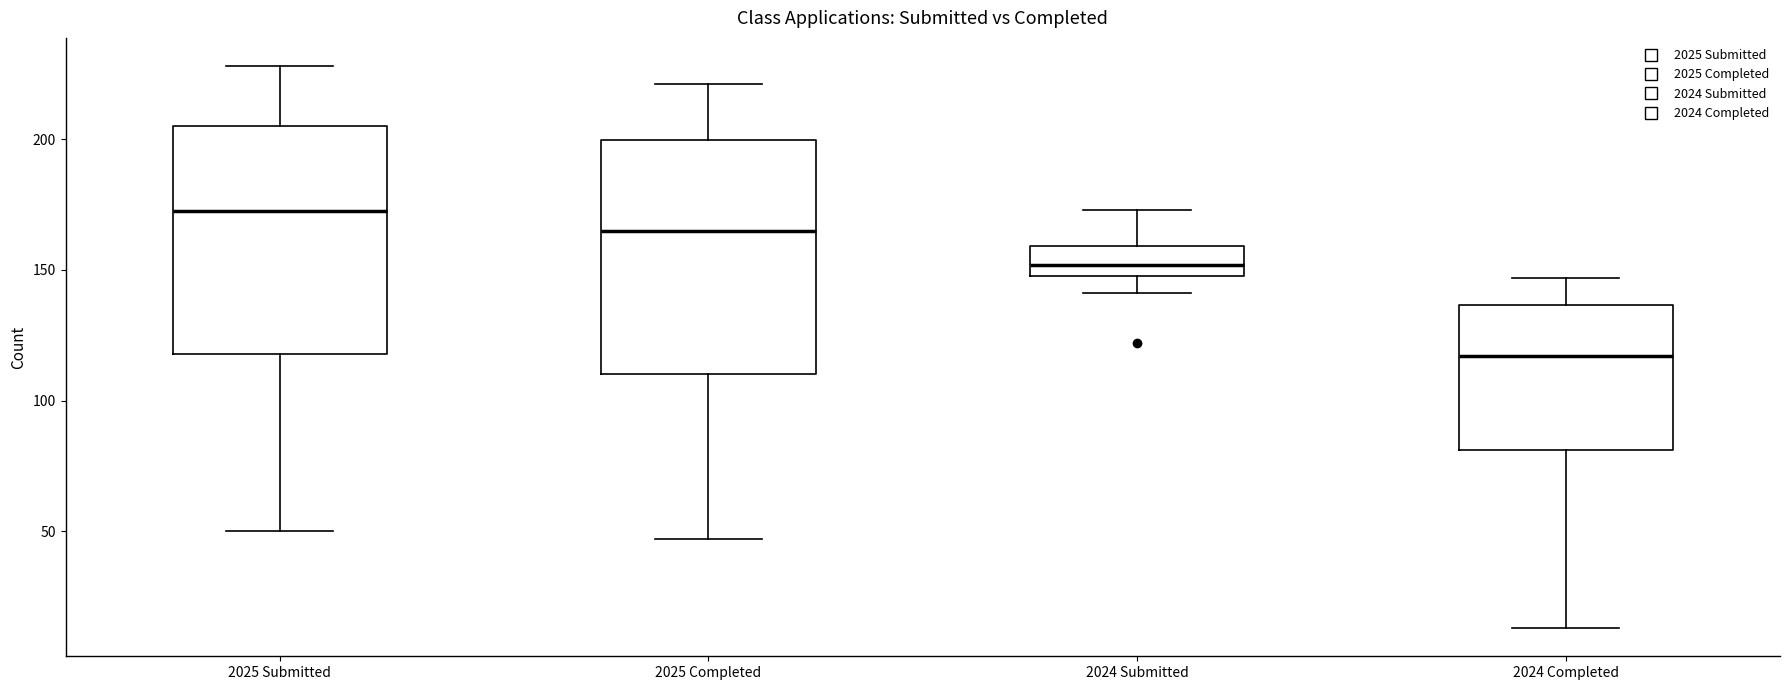

Reading left to right, transcribe this box plot: for each box, give where its median line is, the range the box spans, and where its two whiskers end, as read against the y-axis. The values are not printed on the chart, so give them approximately, as read against the axis.

2025 Submitted: median 175, box 120 to 205, whiskers 50 to 230
2025 Completed: median 165, box 110 to 200, whiskers 45 to 220
2024 Submitted: median 150 (inside the box), box 150 to 160, whiskers 140 to 175
2024 Completed: median 115, box 80 to 135, whiskers 15 to 145